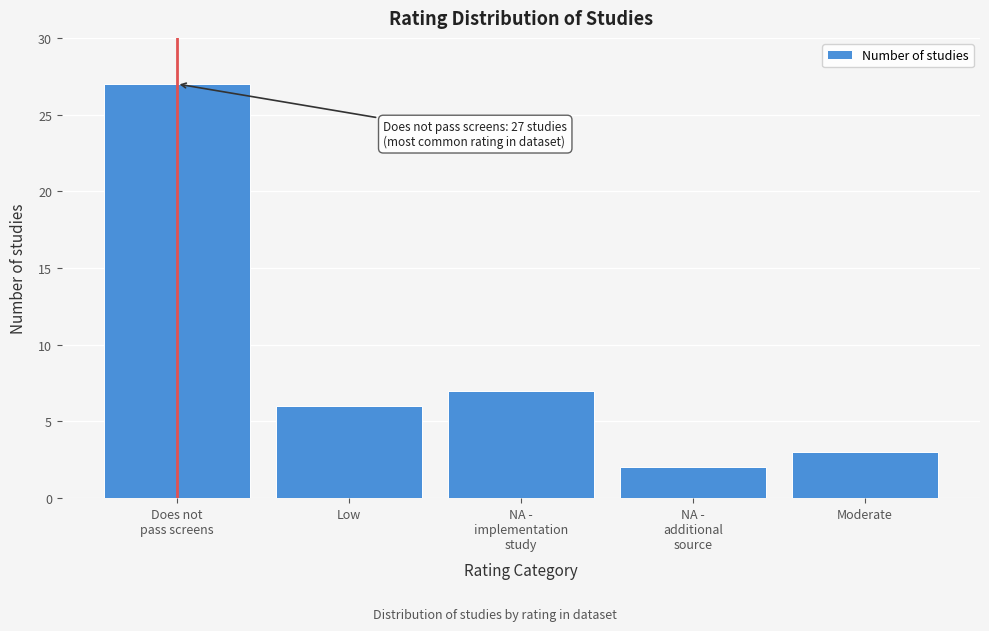

Reading left to right, extract all data points from this chart.

27	6	7	2	3